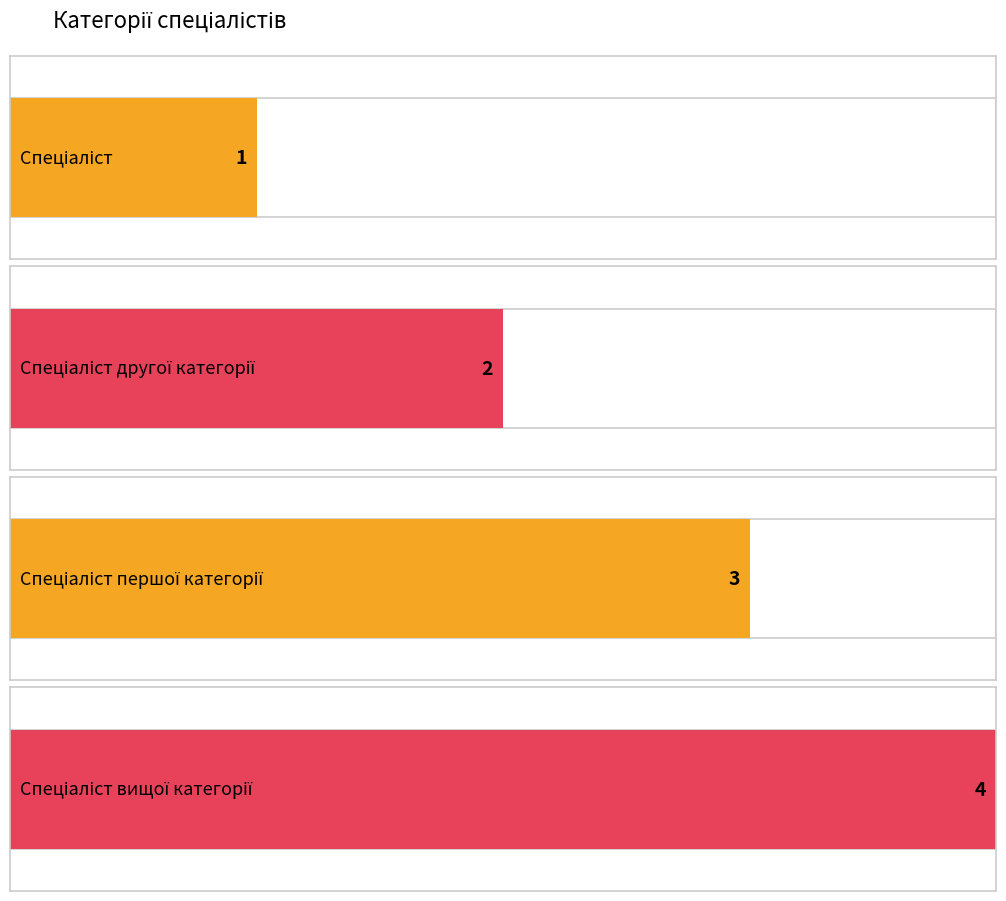

The chart shows a value of 1 at Спеціаліст. True or false?

True